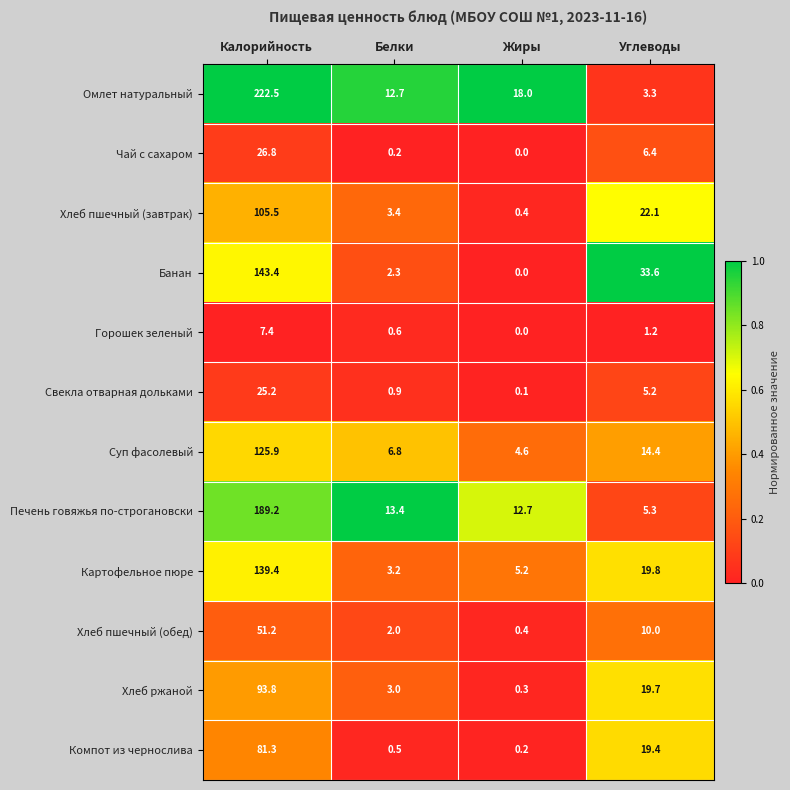

Which series changed the most between Белки and Жиры?

Омлет натуральный